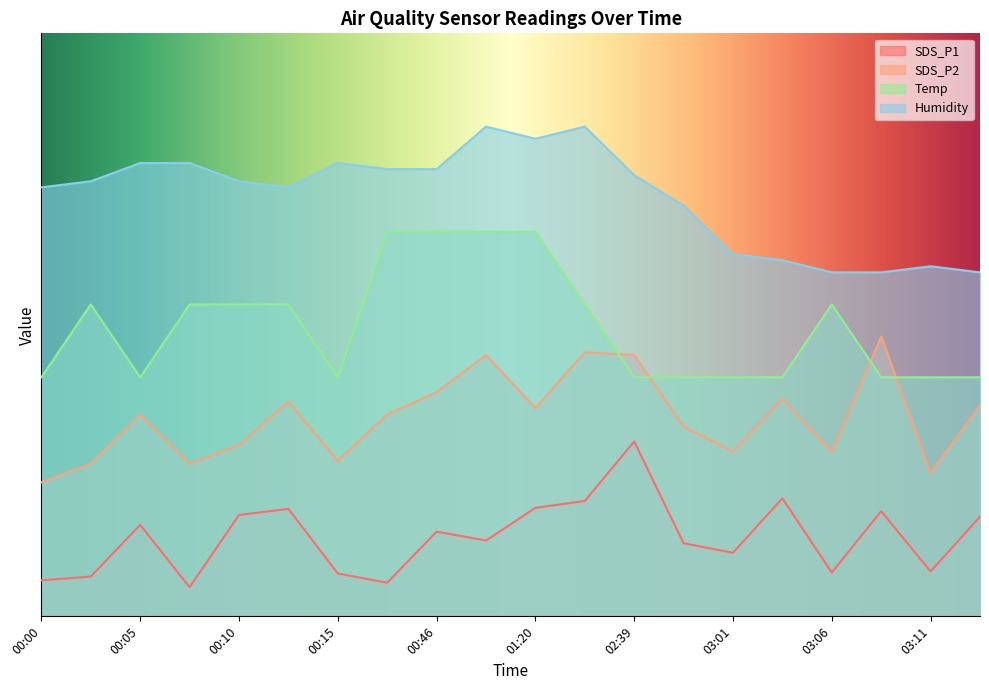

What is the value of the SDS_P1 point at the 17th from the left?

7.5